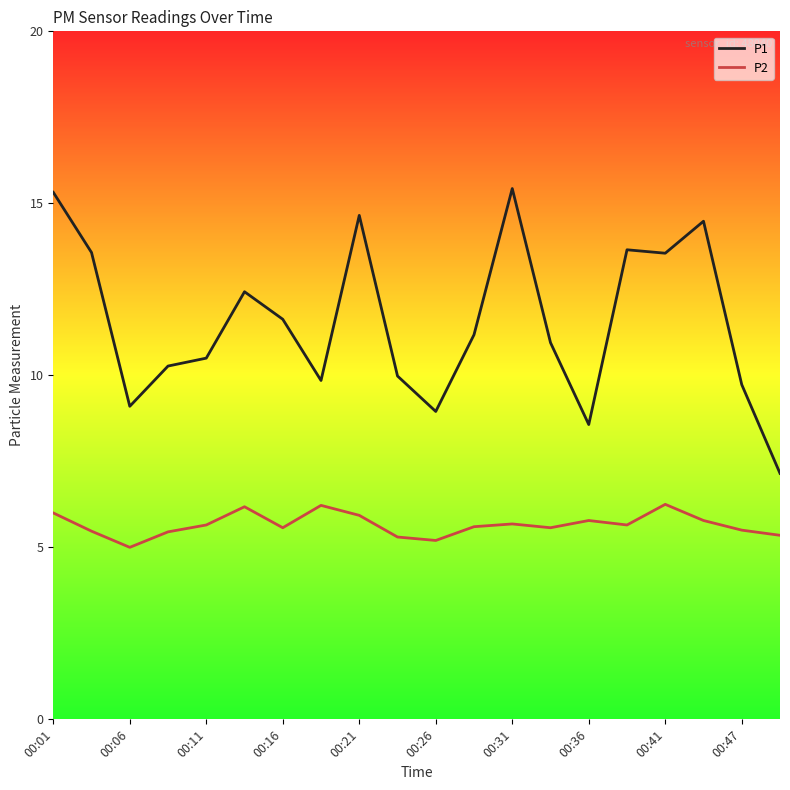

True or false: P2 and P1 intersect in this chart.

False